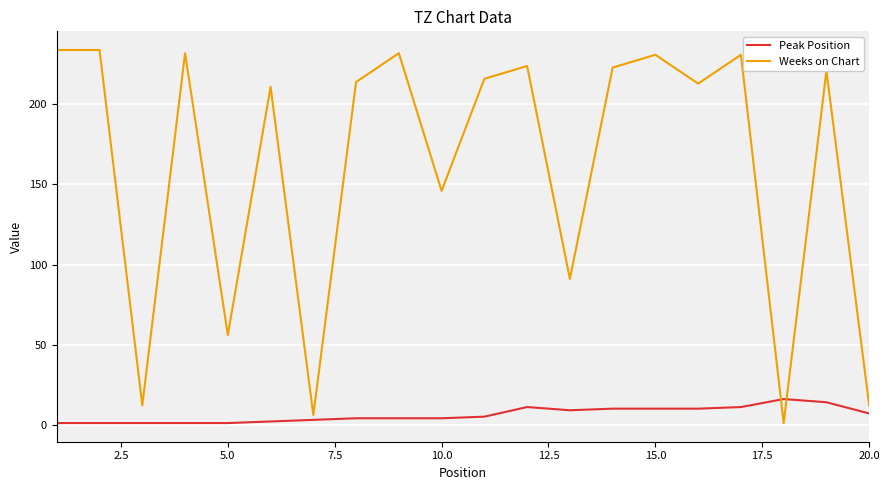

Which series has the widest spread of values?

Weeks on Chart